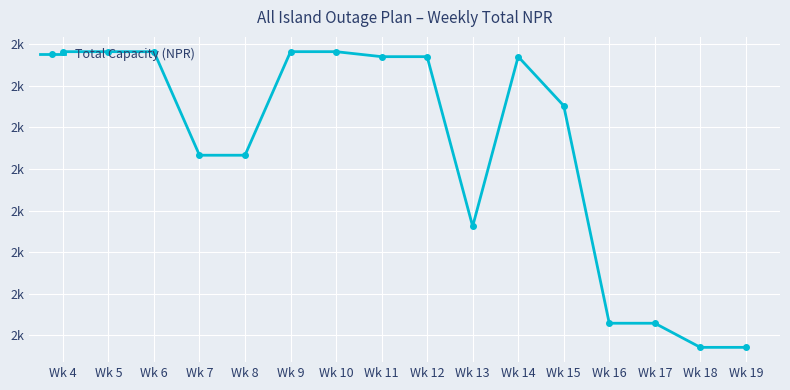

What is the greatest value displayed?

2882